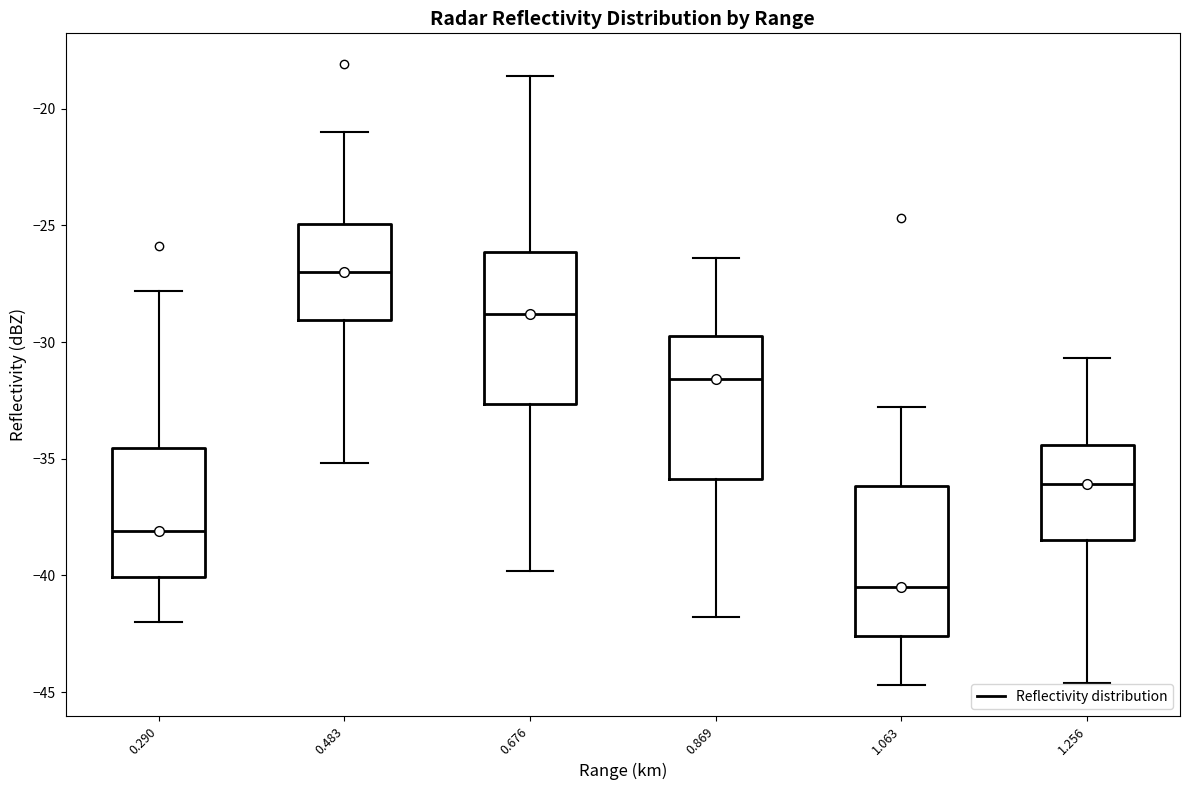

Where does the upper whisker of the box at x = 1.063 end on the y-axis? The values are not printed on the chart, so give them approximately, as read against the axis.

-33.0